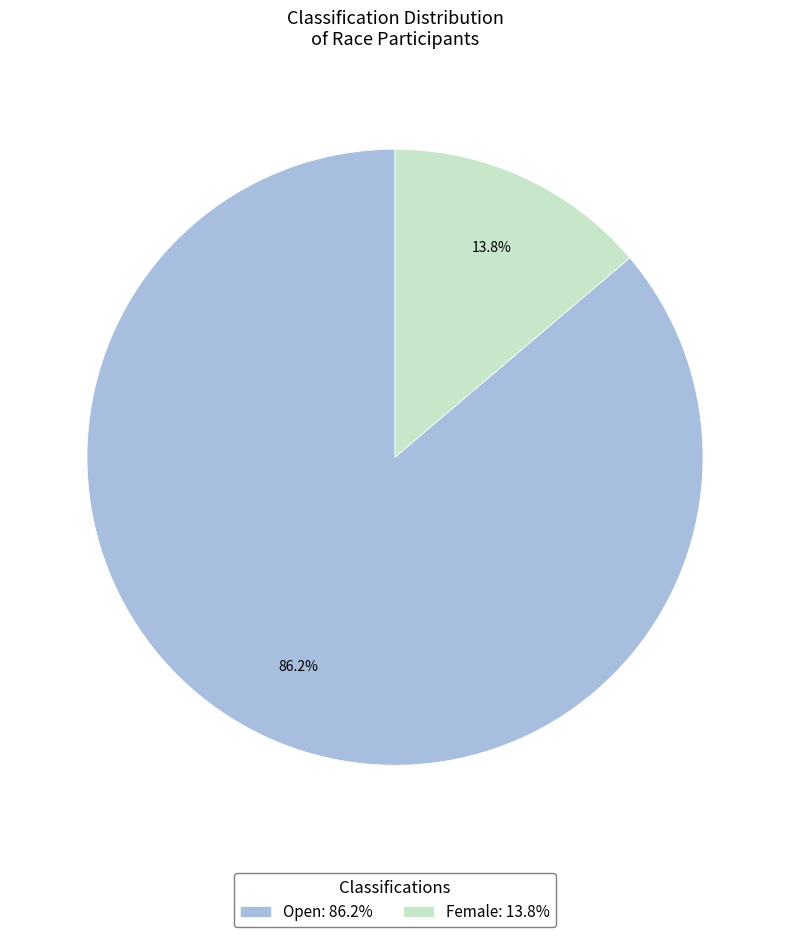

What is the ratio of the value at Open: 86.2% to the value at Female: 13.8%?

6.2